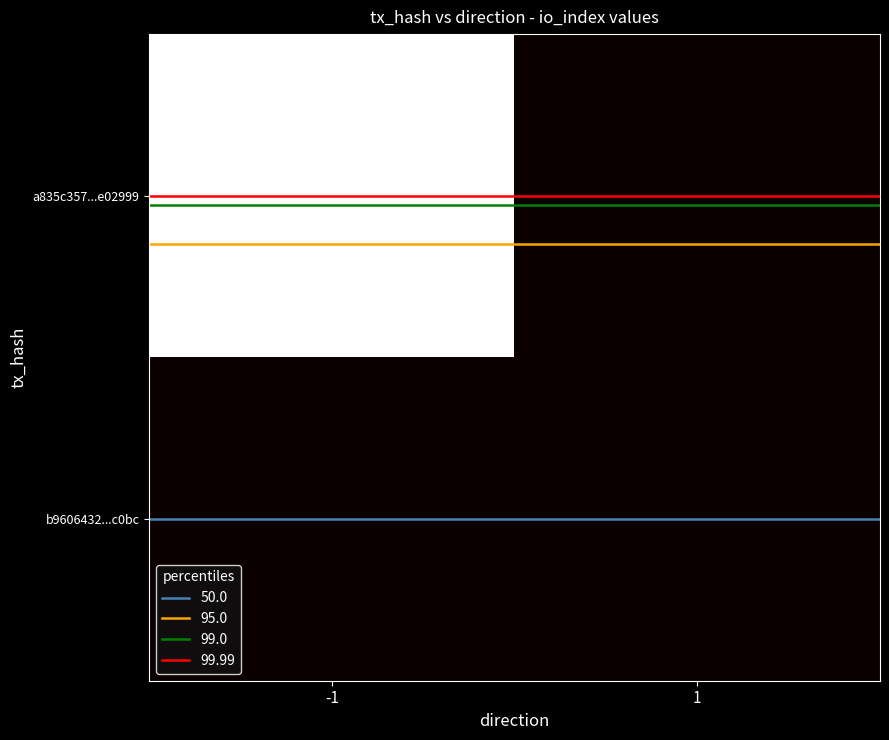

Reading left to right, transcribe all the data shown in this chart.

a835c357...e02999: -1=660	1=0
b9606432...c0bc: -1=0	1=0